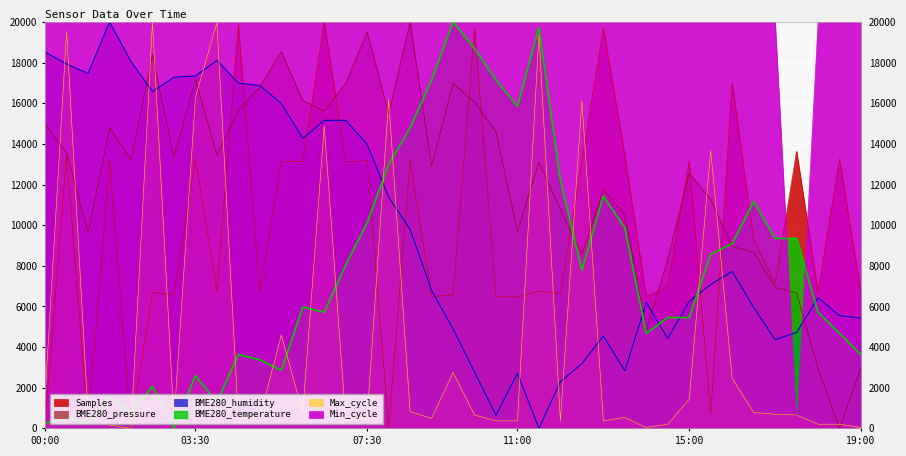

Which series ends up on top after the final intersection of BME280_temperature and Samples?

Samples